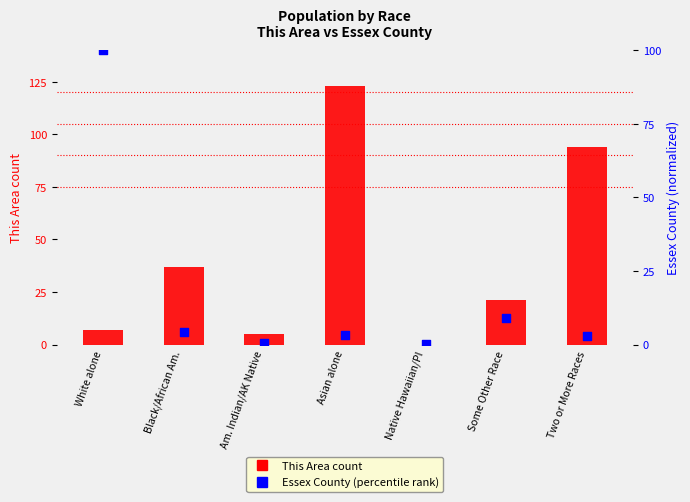

At how many categories does at least one series exceed 36?

4